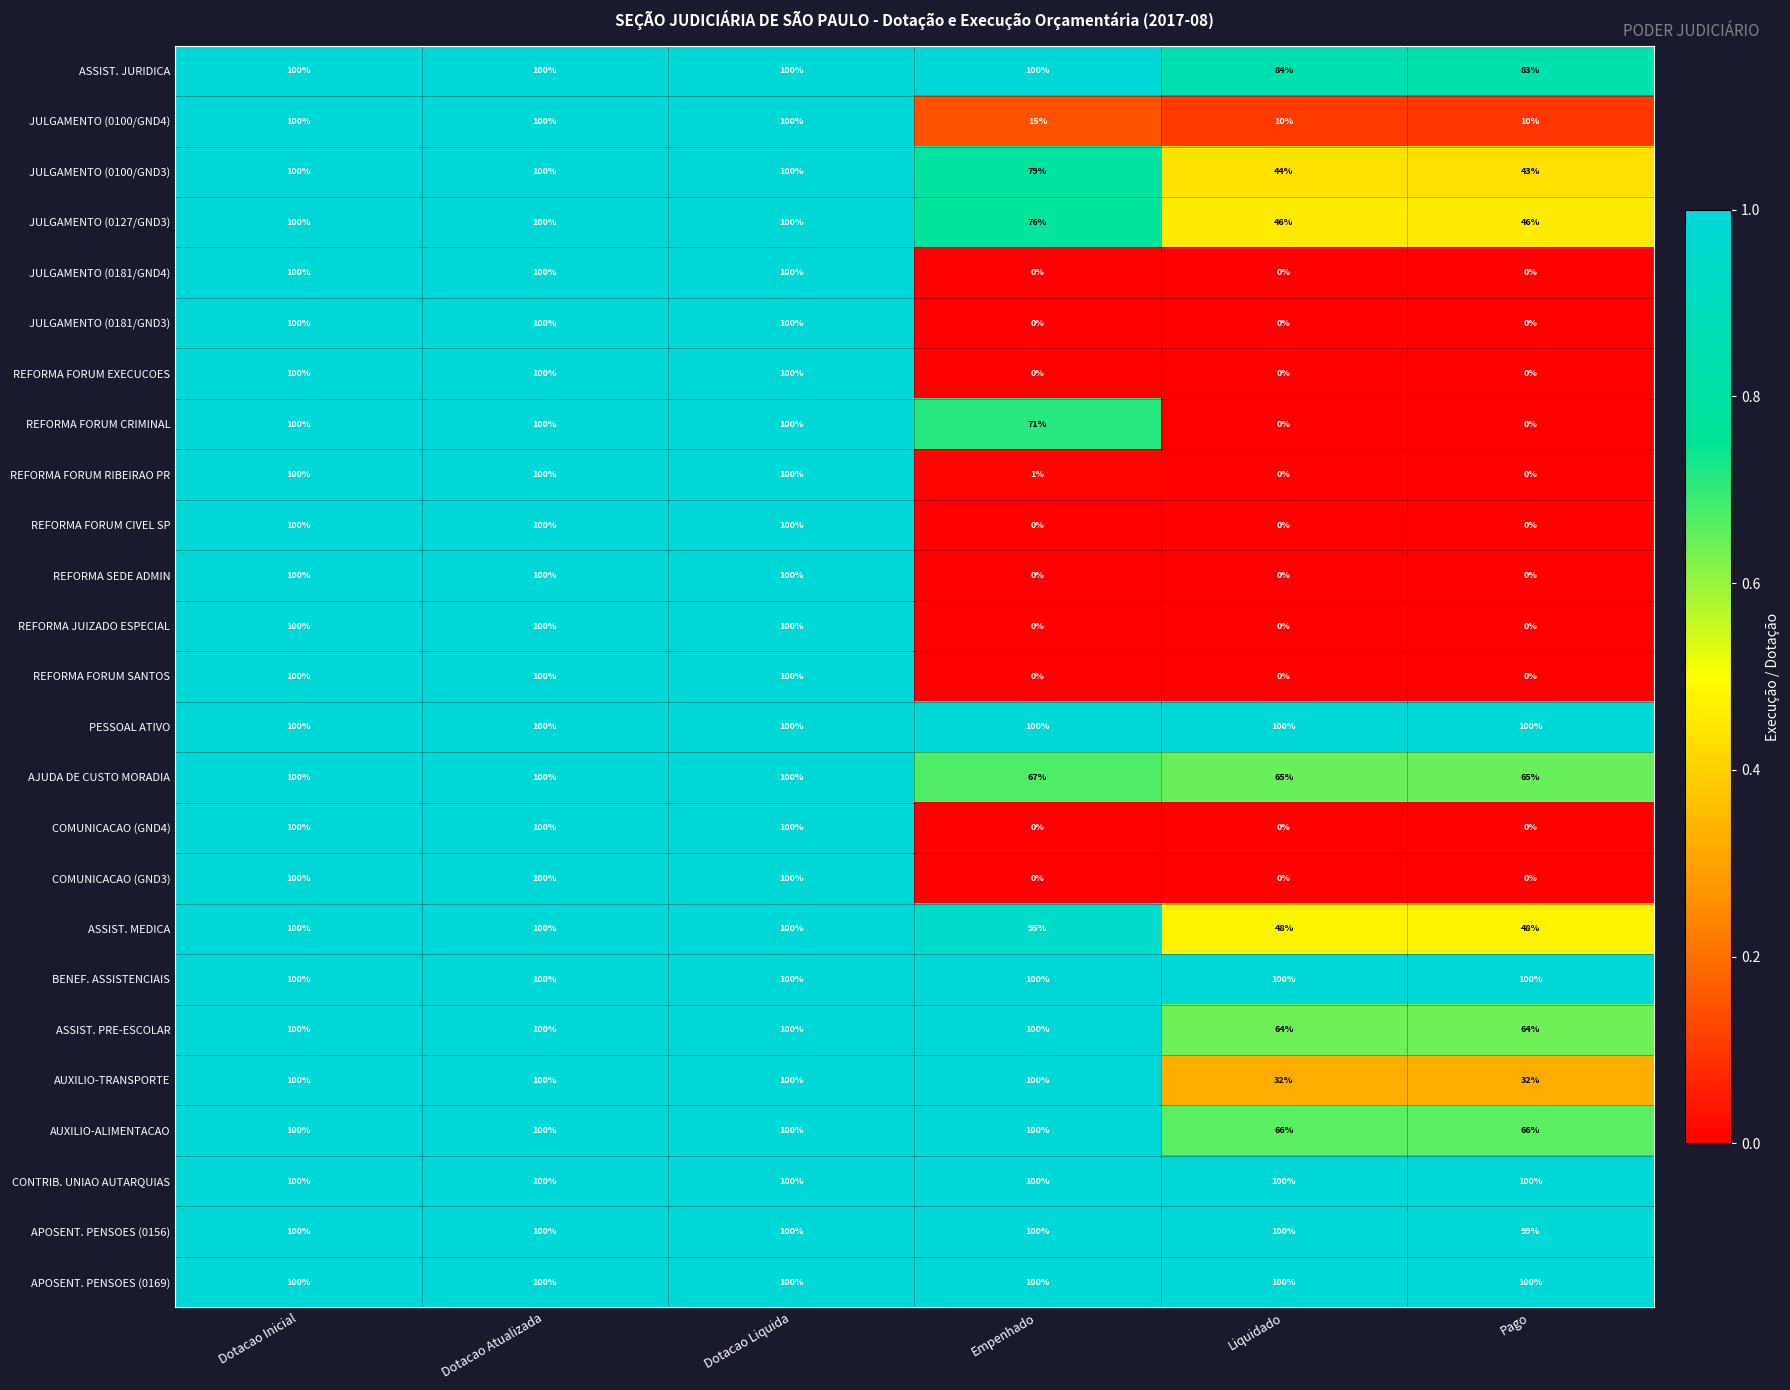

What is the sum of the BENEF. ASSISTENCIAIS values at Empenhado and Dotacao Liquida?

200